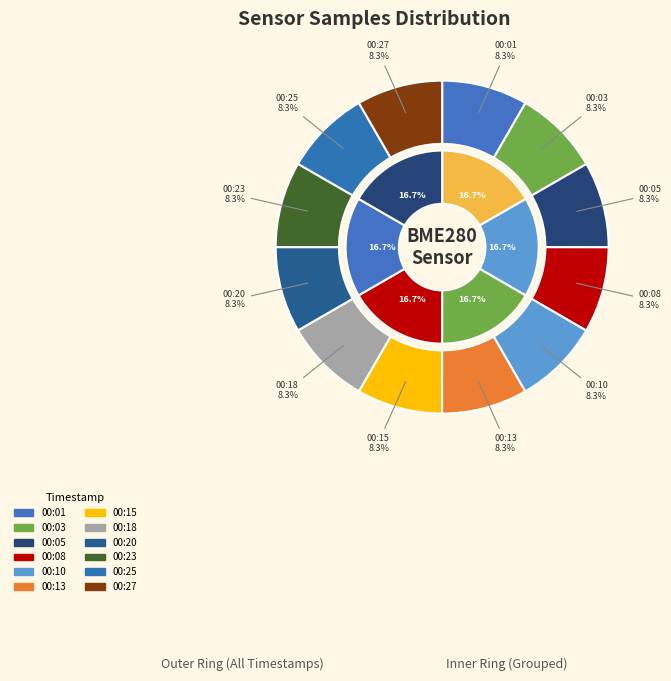

To the nearest percent, what is the combined percentage of 00:18 and 00:01?

17%